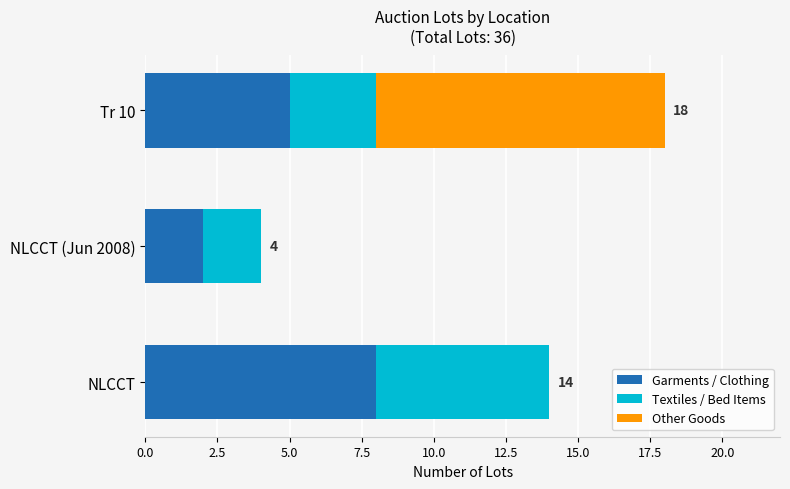

Count the Garments / Clothing values in the range 2 to 8.

3